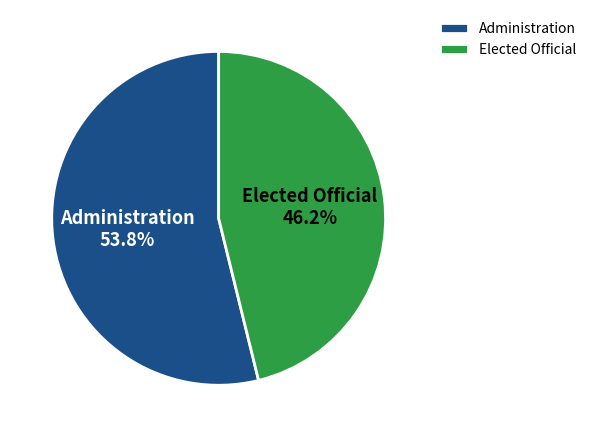

How many slices are in this pie chart?

2